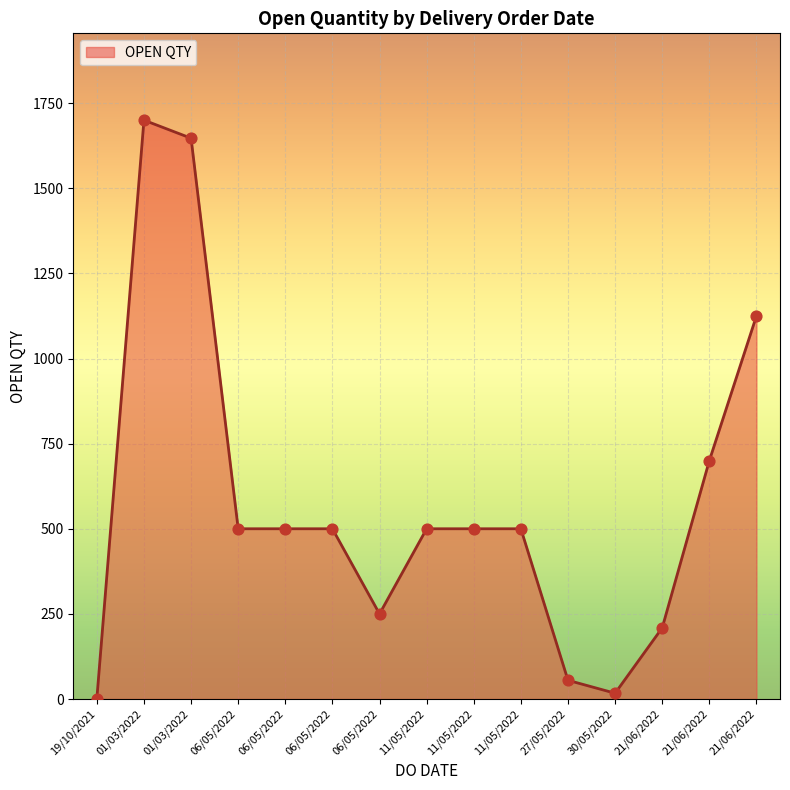

Which has a higher value, 01/03/2022 or 30/05/2022?

01/03/2022